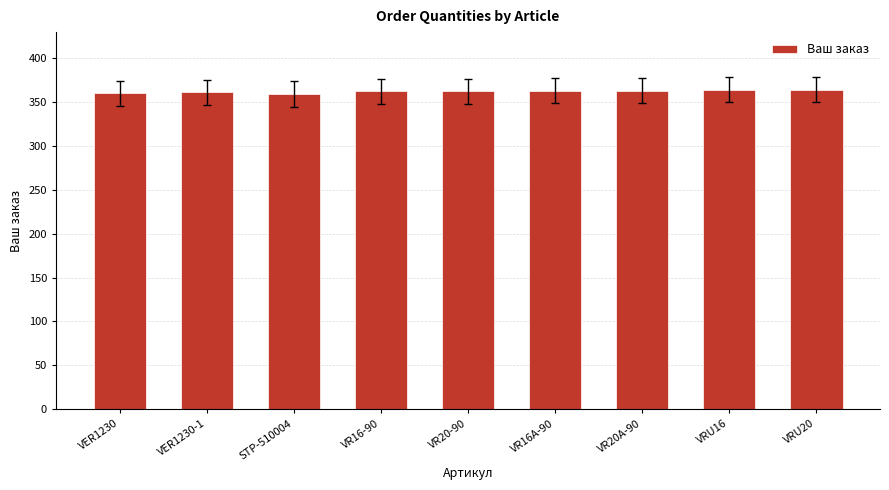

Are the bars horizontal?

No